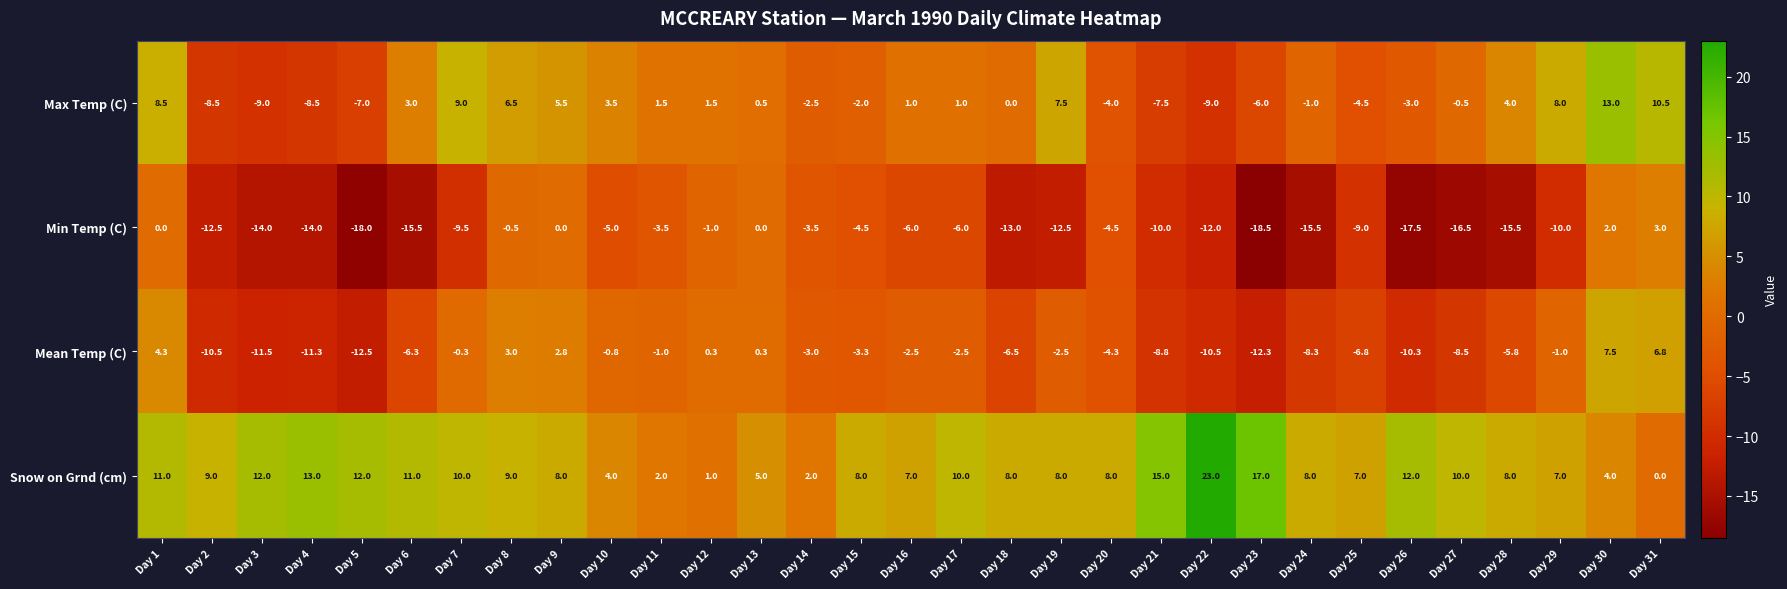

Which category has the lowest value across all series?

Day 23